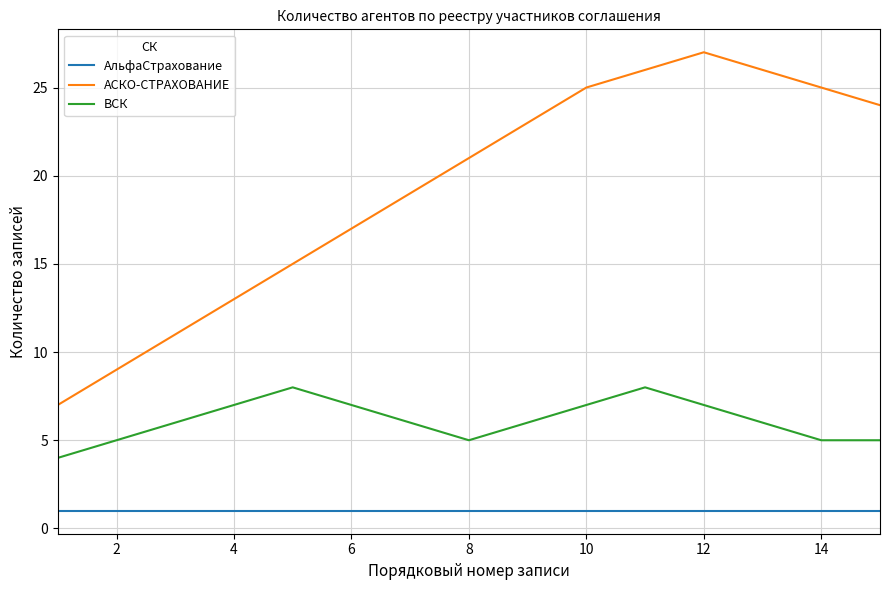

Which series has the largest range (max minus min)?

АСКО-СТРАХОВАНИЕ